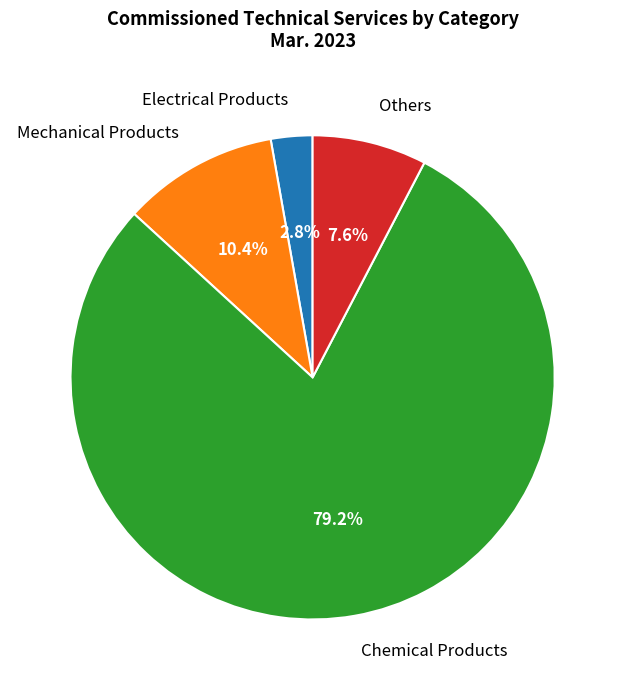

What is the ratio of the value at Chemical Products to the value at Mechanical Products?

7.6